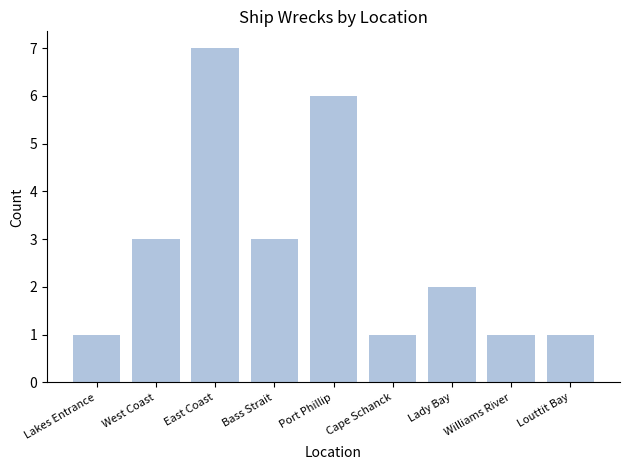

The chart shows a value of 3 at Lady Bay. True or false?

False